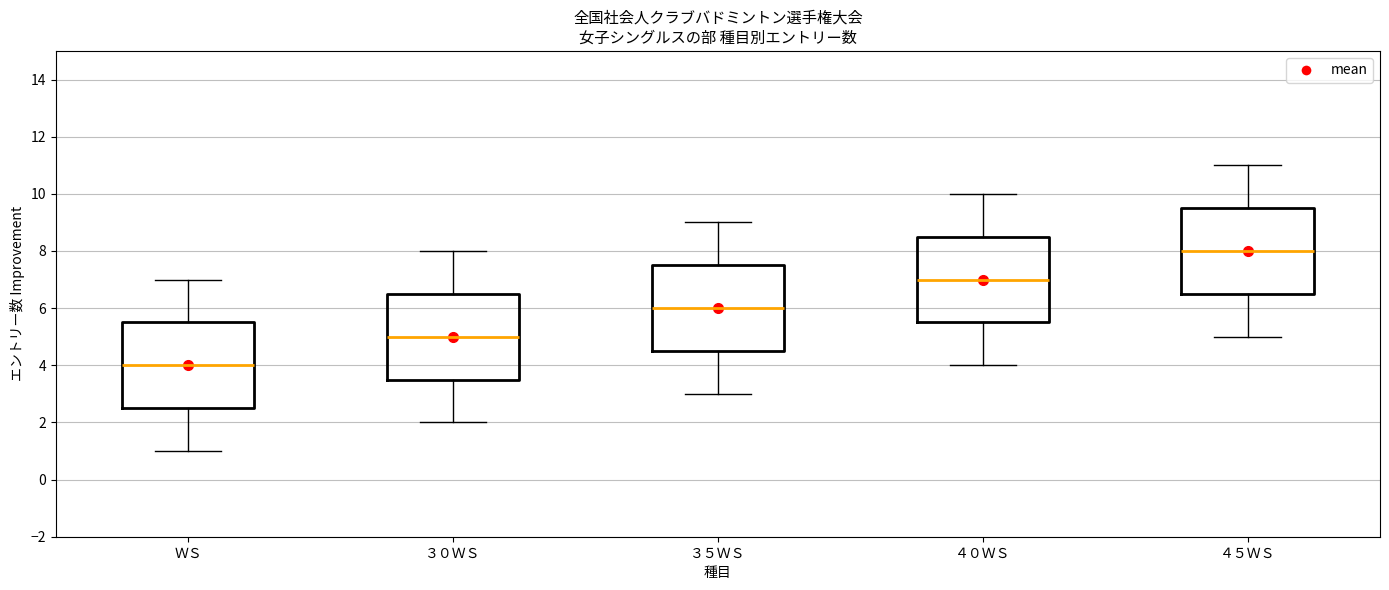

Where is the upper edge of the box for ４０ＷＳ on the y-axis? The values are not printed on the chart, so give them approximately, as read against the axis.

8.6